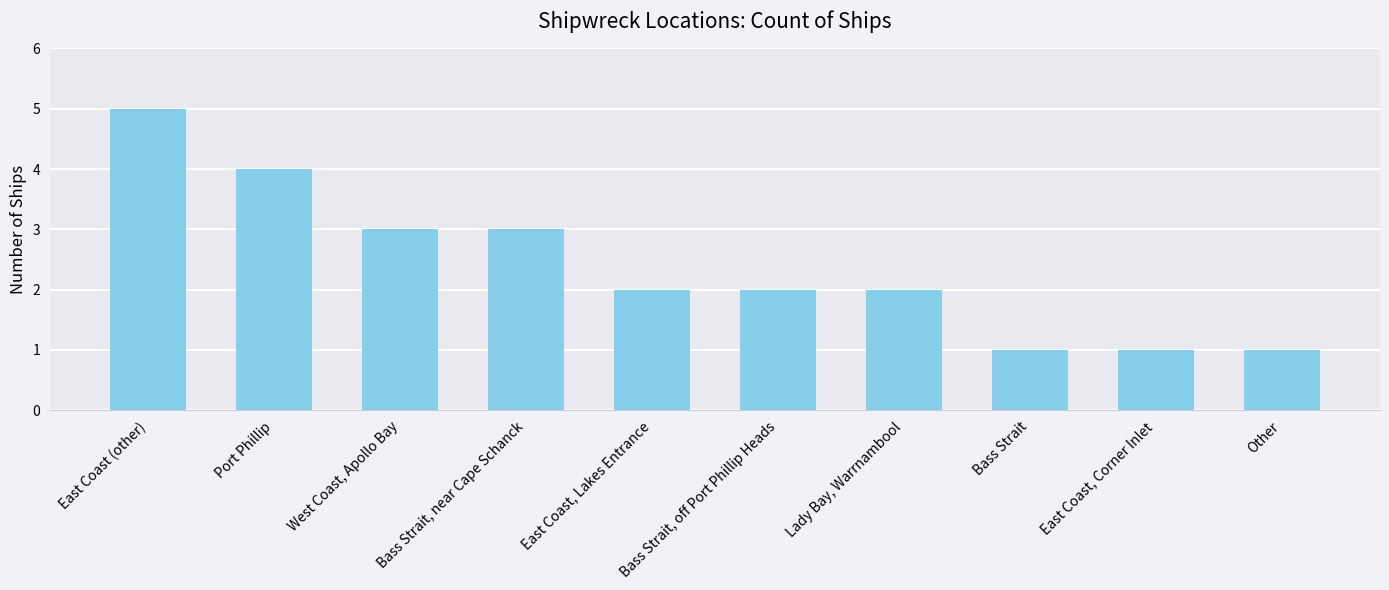

What is the approximate value at West Coast, Apollo Bay?

3